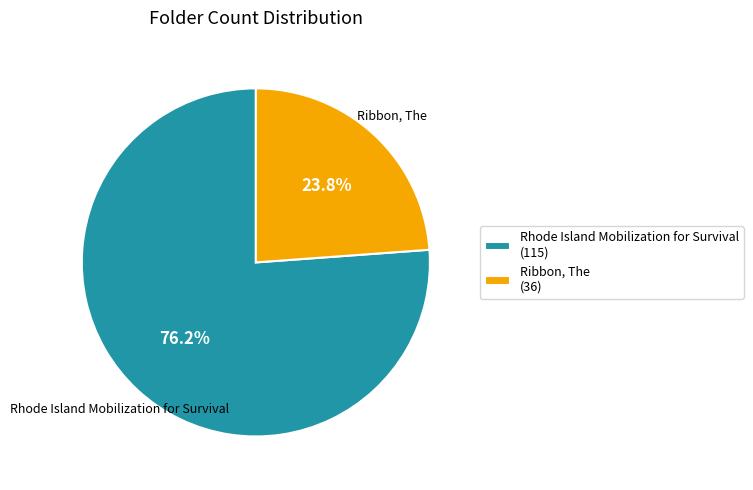

Combined, do Ribbon, The and Rhode Island Mobilization for Survival account for over 50%?

Yes